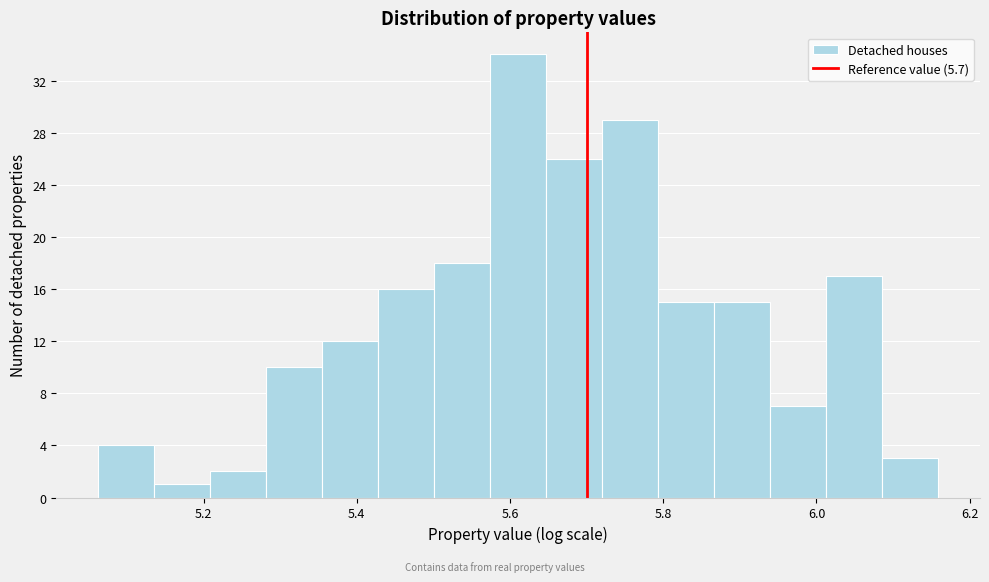

Around what value on the x-axis is the tallest bar? Give the approximate position of its centre, as read against the axis.

5.62